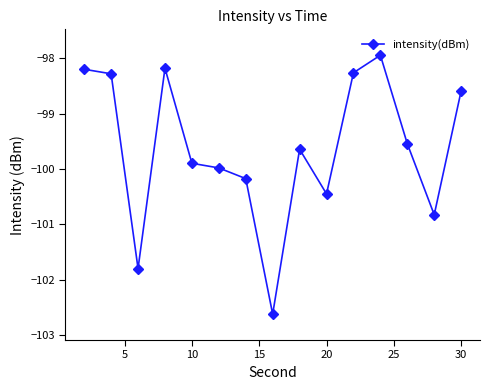

How many distinct data groups are displayed?

1